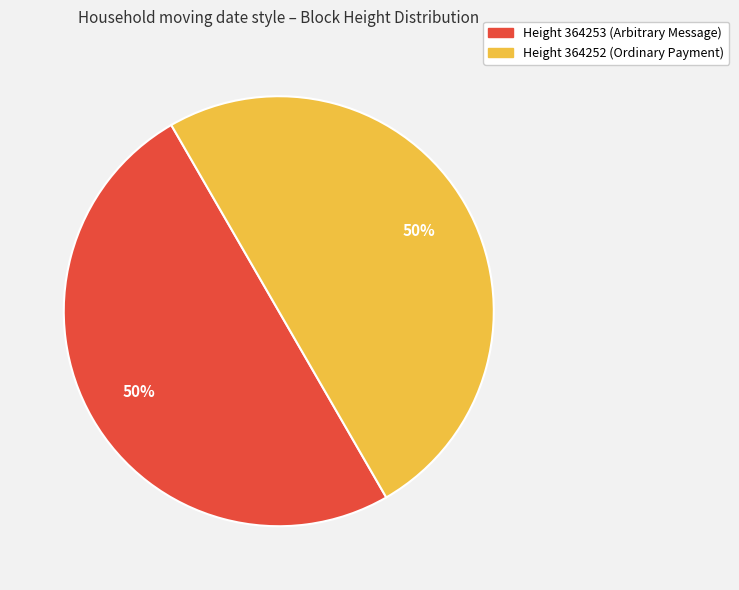

Approximately how many times larger is the value at Height 364253 (Arbitrary Message) compared to Height 364252 (Ordinary Payment)?

1.0